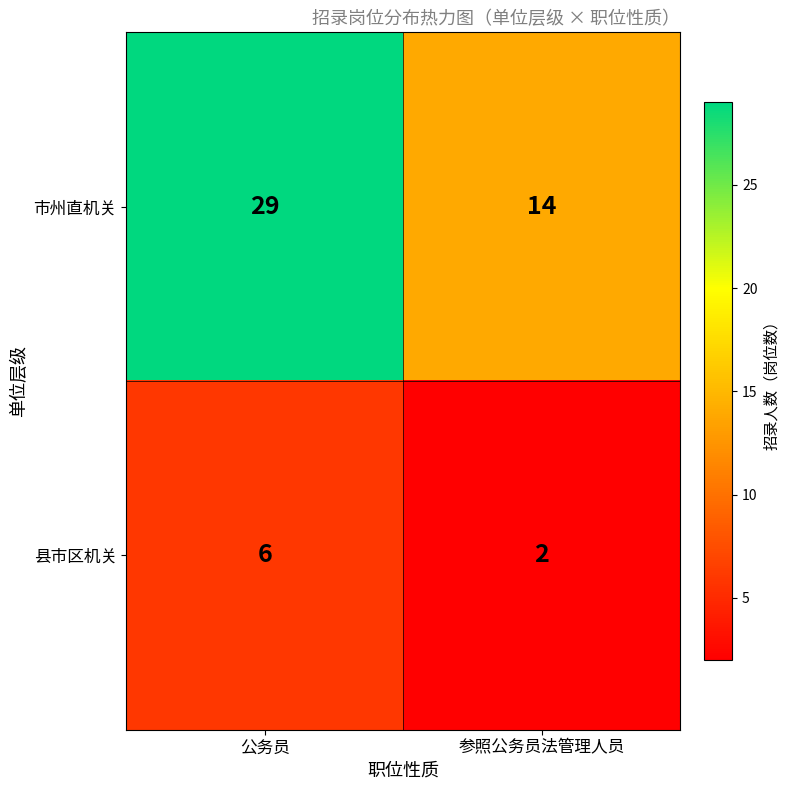

Which category has the highest value across all series?

公务员